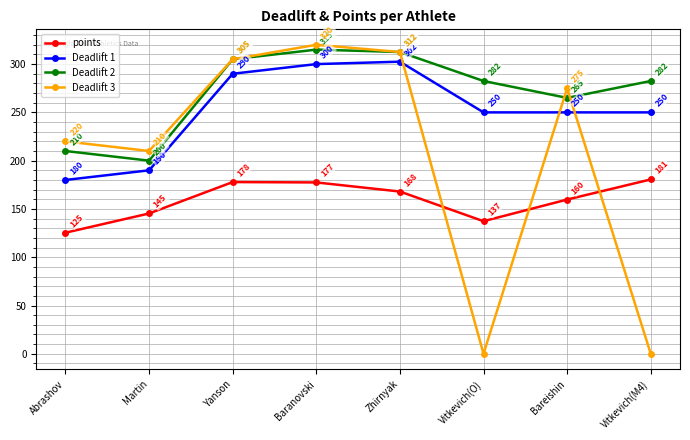

True or false: points has a value of 259.5 at Yanson.

False